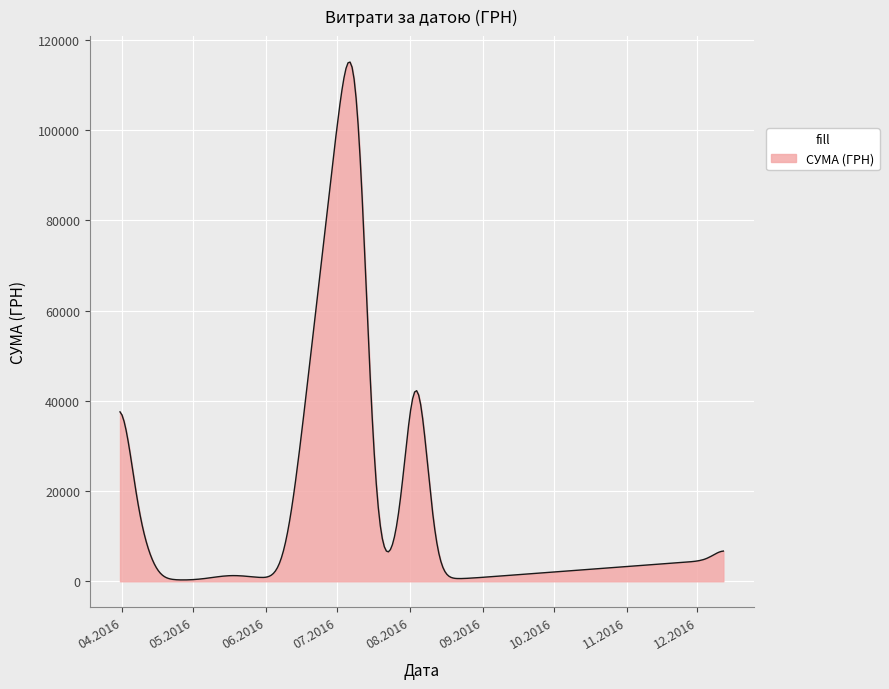

What is the greatest value displayed?

115104.7